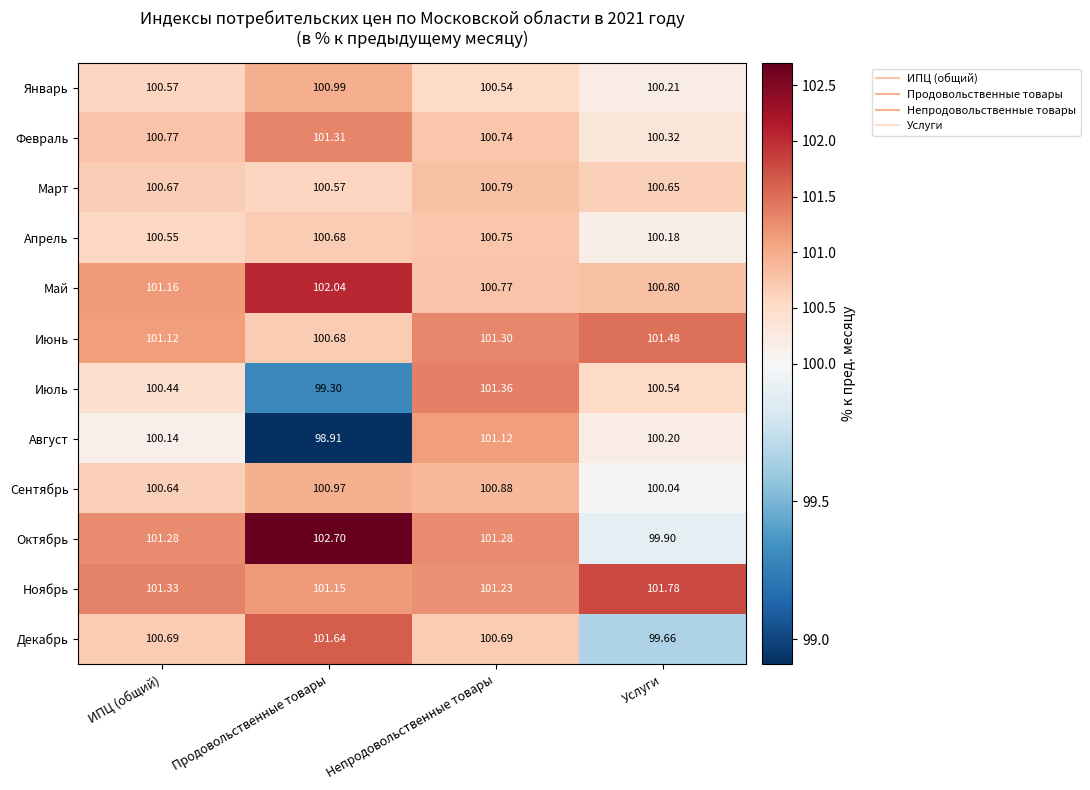

What is the total value across all series at Услуги?

1205.8